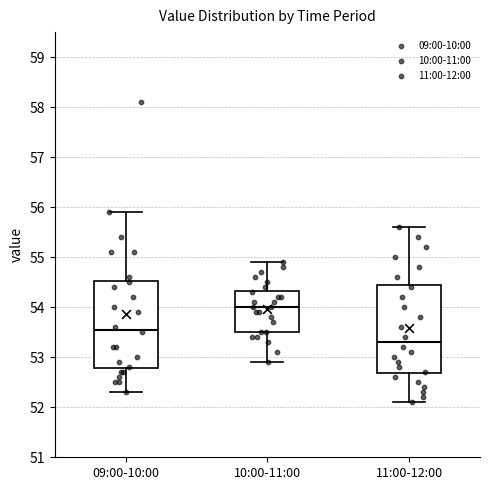

Where does the median line of the box for 11:00-12:00 sit on the y-axis? The values are not printed on the chart, so give them approximately, as read against the axis.

53.3